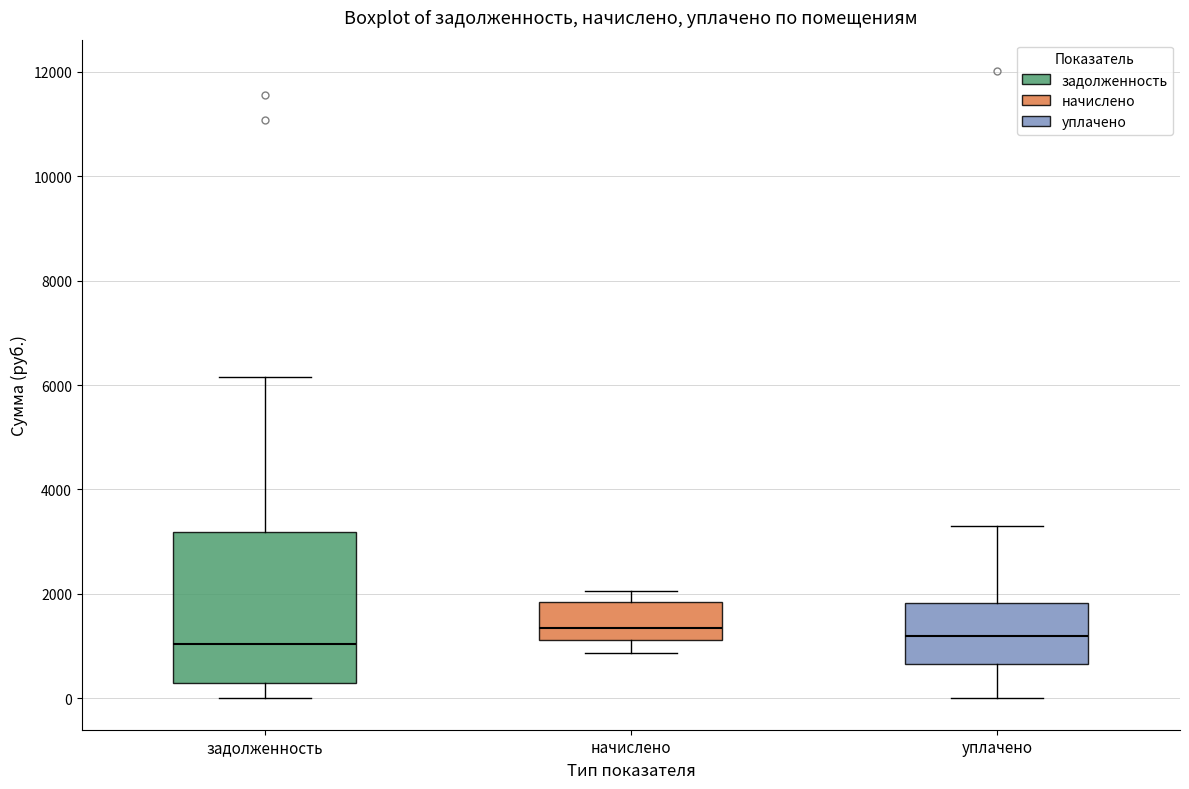

Reading left to right, read every box against the y-axis: the position of its median line, the range the box covers, and the ends of its whiskers. The values are not printed on the chart, so give them approximately, as read against the axis.

задолженность: median 1000, box 400 to 3200, whiskers 0 to 6200
начислено: median 1400, box 1200 to 1800, whiskers 800 to 2000
уплачено: median 1200, box 600 to 1800, whiskers 0 to 3400